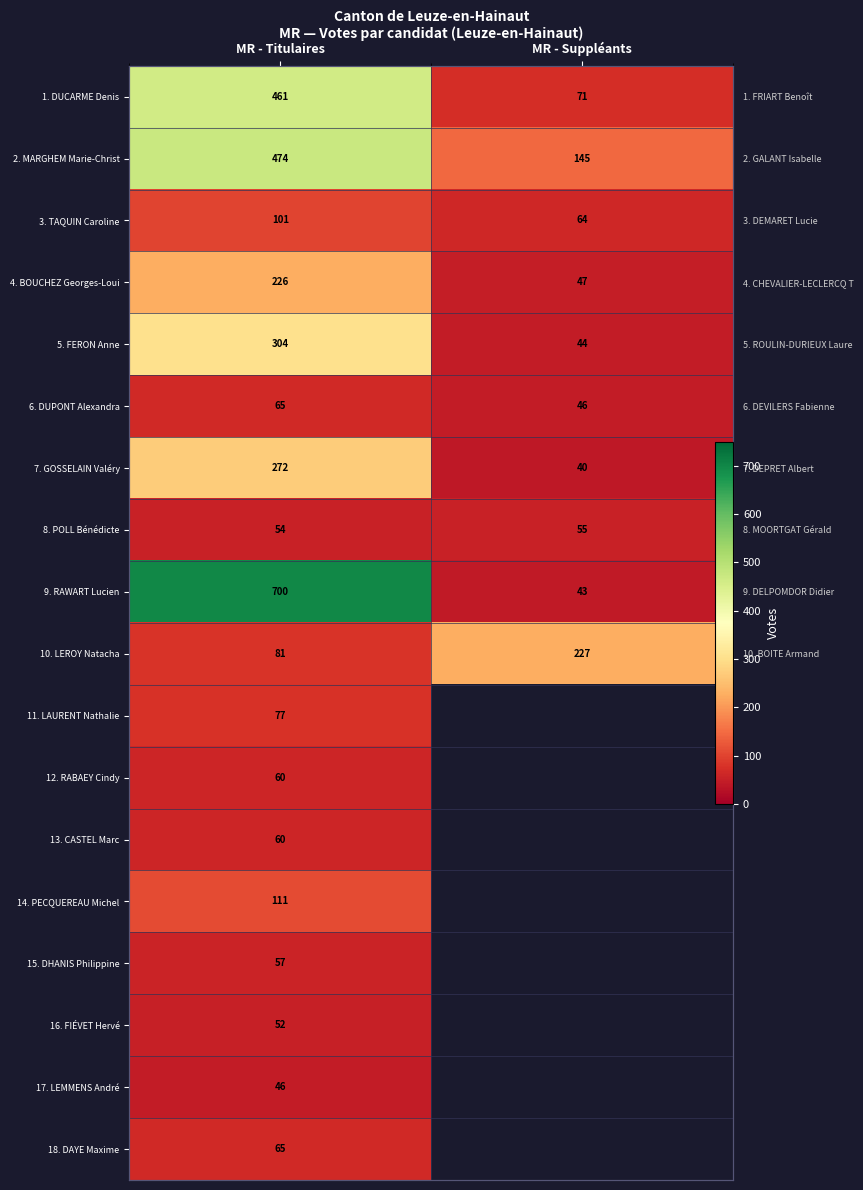

Count the 8. POLL Bénédicte values in the range 54 to 55.

2